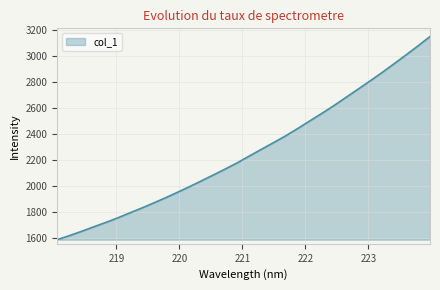

Reading left to right, list all the values displayed in this chart.

1587.4	1618.6	1651.0	1685.4	1719.1	1754.4	1792.7	1830.2	1869.8	1910.1	1952.6	1996.1	2041.2	2086.9	2133.2	2181.1	2233.4	2284.6	2335.7	2387.3	2443.7	2502.1	2559.7	2619.3	2682.3	2745.1	2808.6	2873.0	2940.8	3009.0	3079.0	3150.9